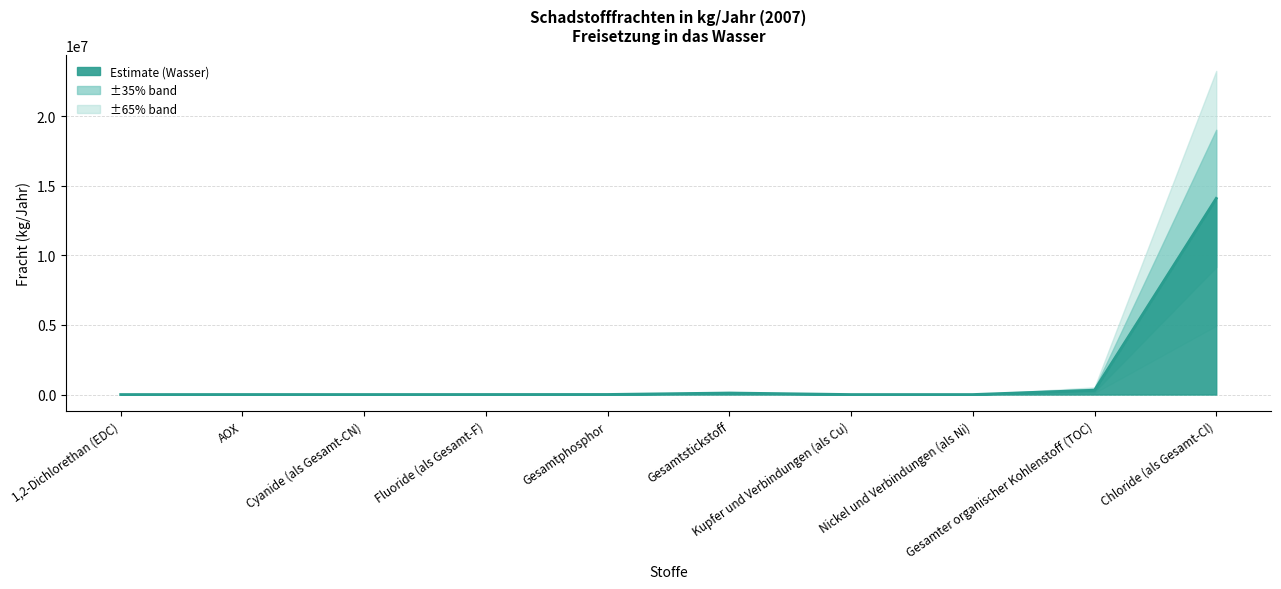

What position from the right is Gesamtstickstoff?

5